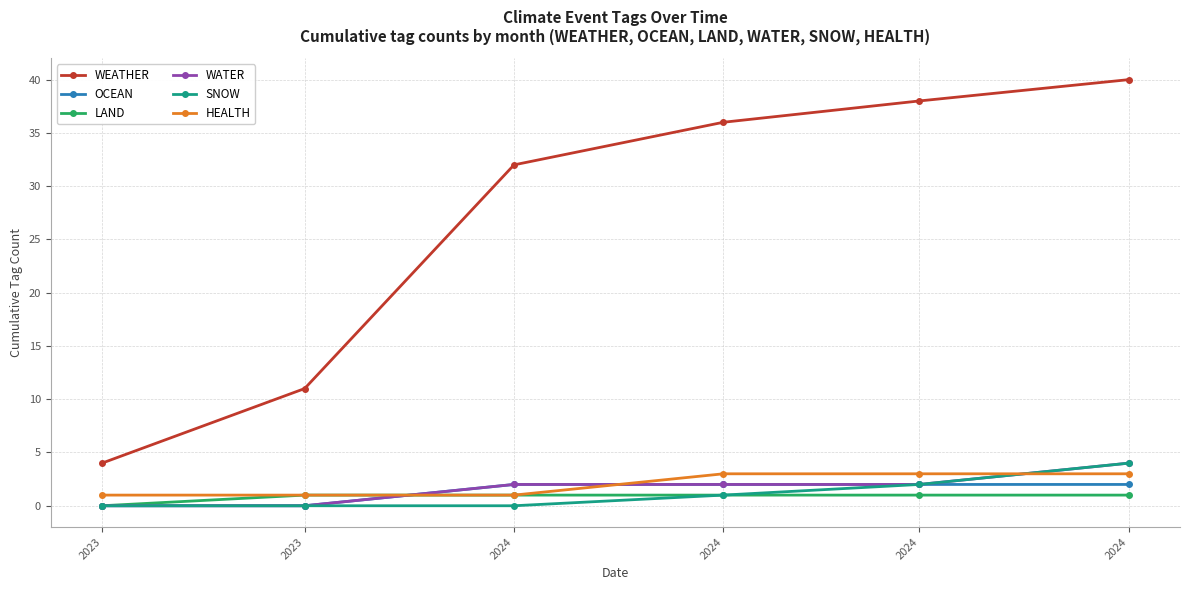

True or false: OCEAN and WATER cross at least once.

False